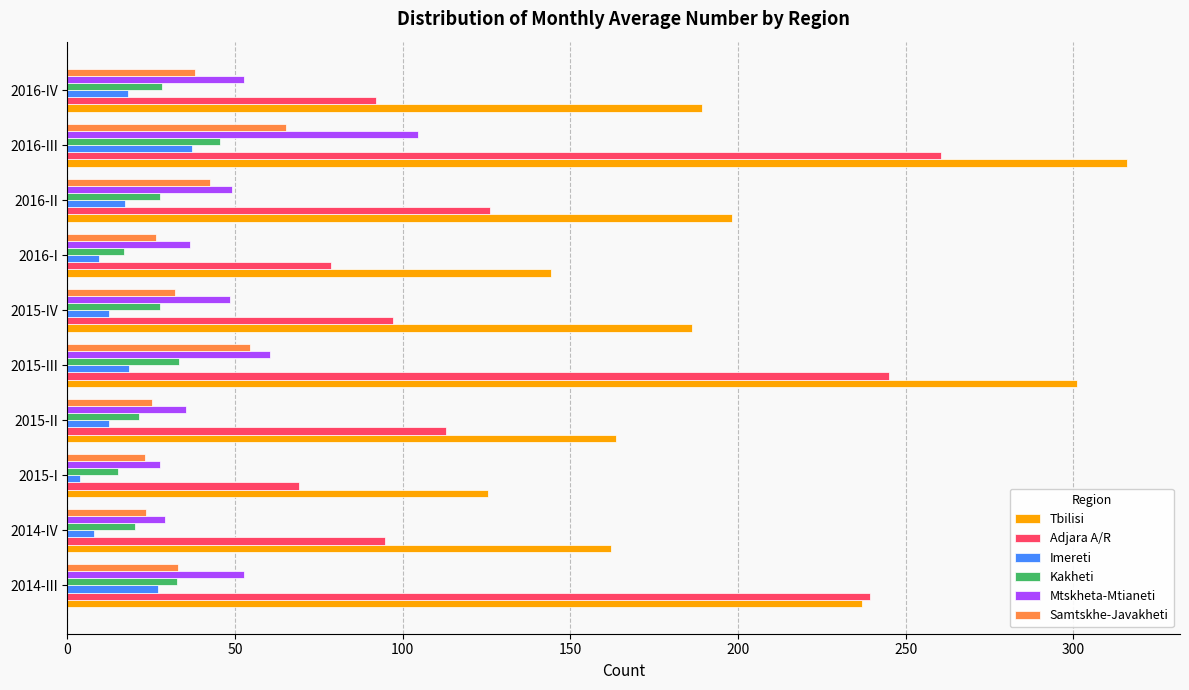

Count the number of categories in the chart.

10